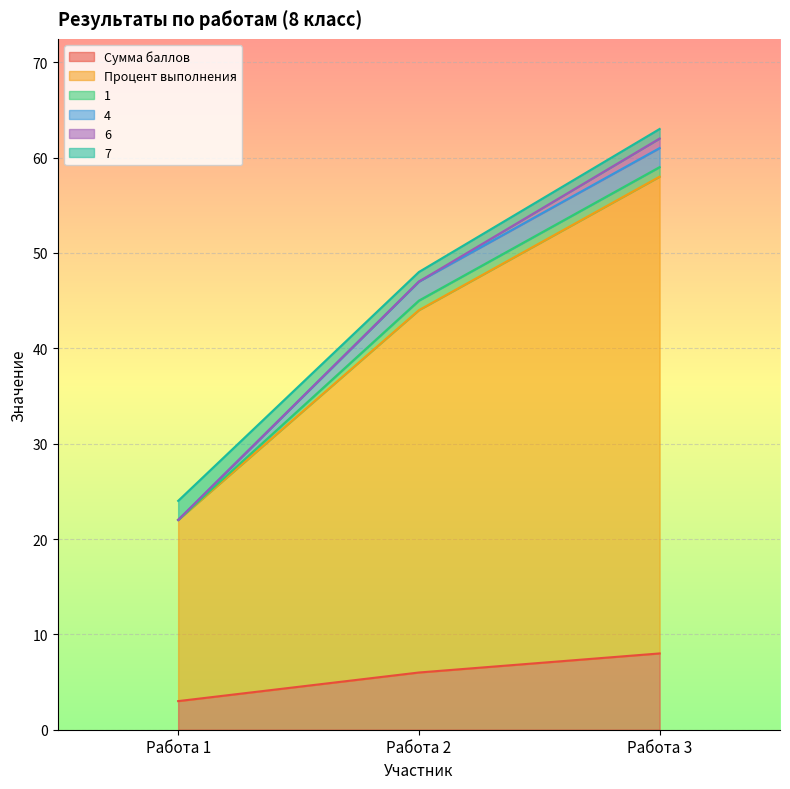

What is the difference between the maximum and minimum values in the 7 series?

1